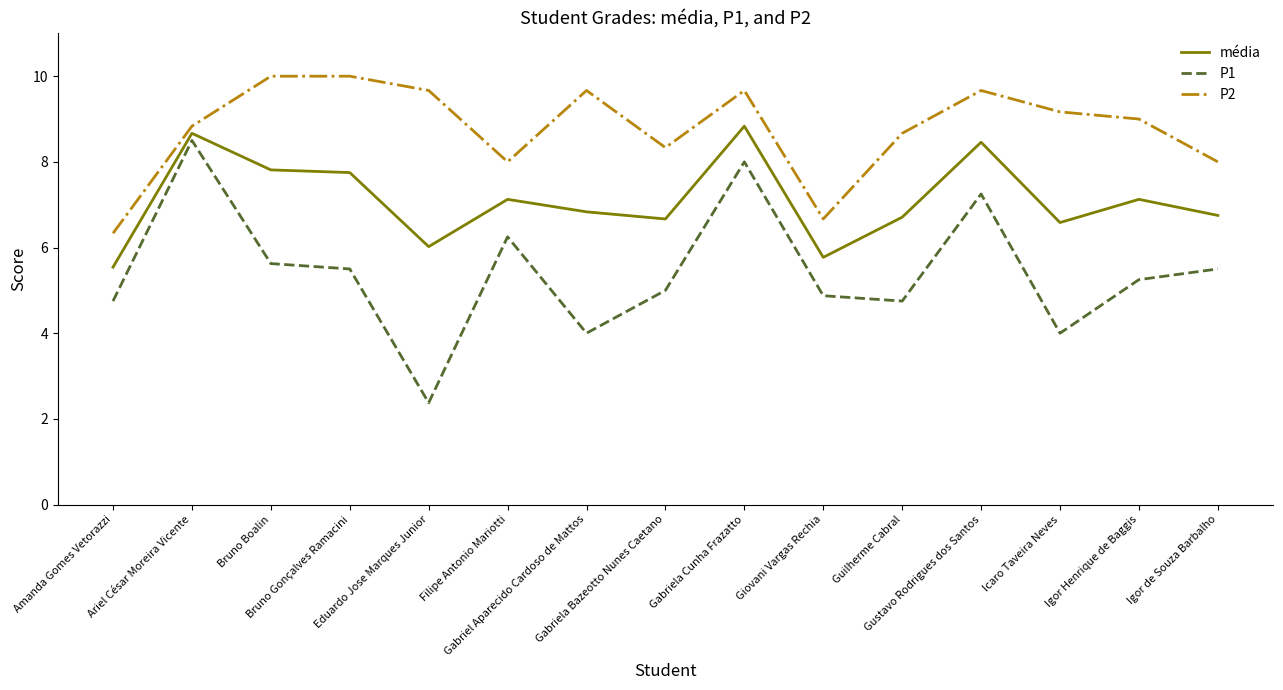

Is the value of P1 at Igor de Souza Barbalho greater than the value of média at Igor Henrique de Baggis?

No